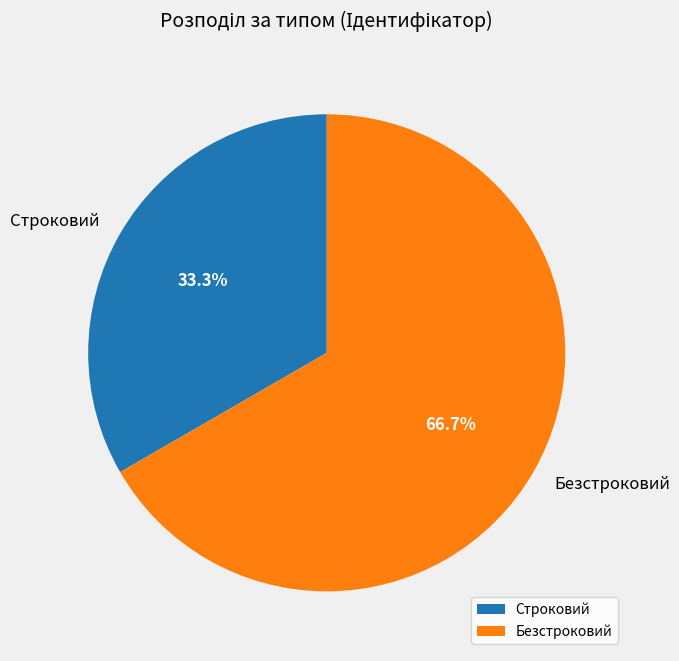

True or false: Безстроковий accounts for 73% of the total.

False